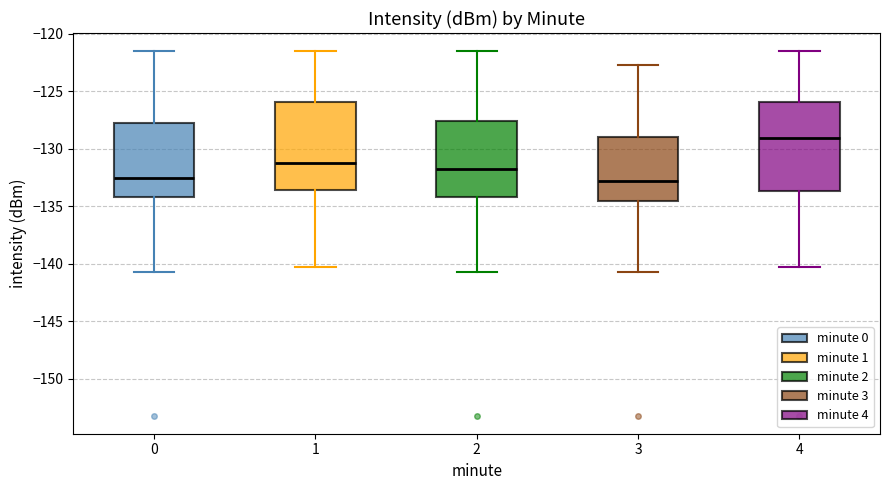

Reading left to right, transcribe this box plot: for each box, give where its median line is, the range the box spans, and where its two whiskers end, as read against the y-axis. The values are not printed on the chart, so give them approximately, as read against the axis.

0: median -132.5, box -134.0 to -127.5, whiskers -140.5 to -121.5
1: median -131.0, box -133.5 to -126.0, whiskers -140.5 to -121.5
2: median -131.5, box -134.0 to -127.5, whiskers -140.5 to -121.5
3: median -133.0, box -134.5 to -129.0, whiskers -140.5 to -122.5
4: median -129.0, box -133.5 to -126.0, whiskers -140.5 to -121.5